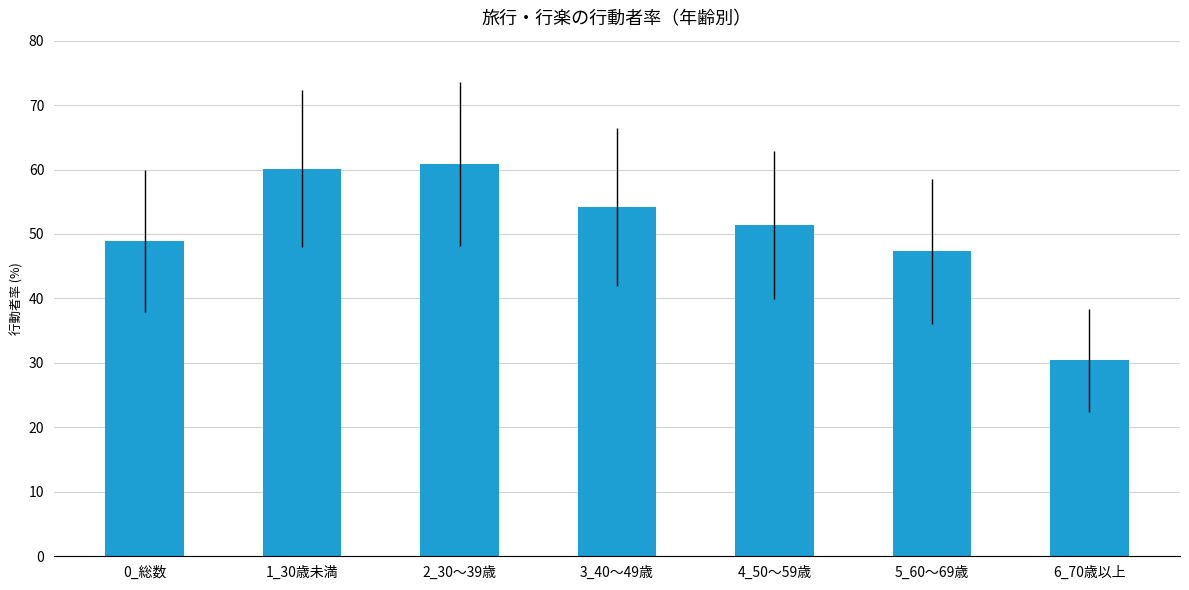

How many categories are shown in the chart?

7